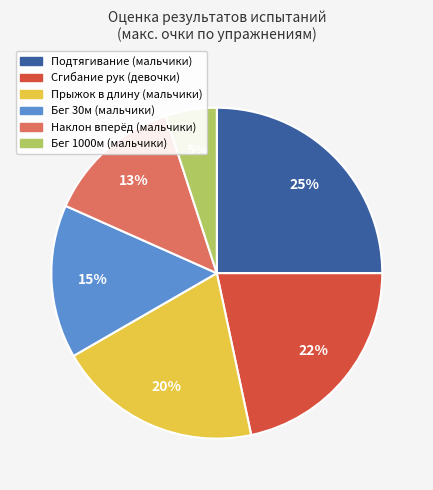

Which has a higher value, Сгибание рук (девочки) or Прыжок в длину (мальчики)?

Сгибание рук (девочки)